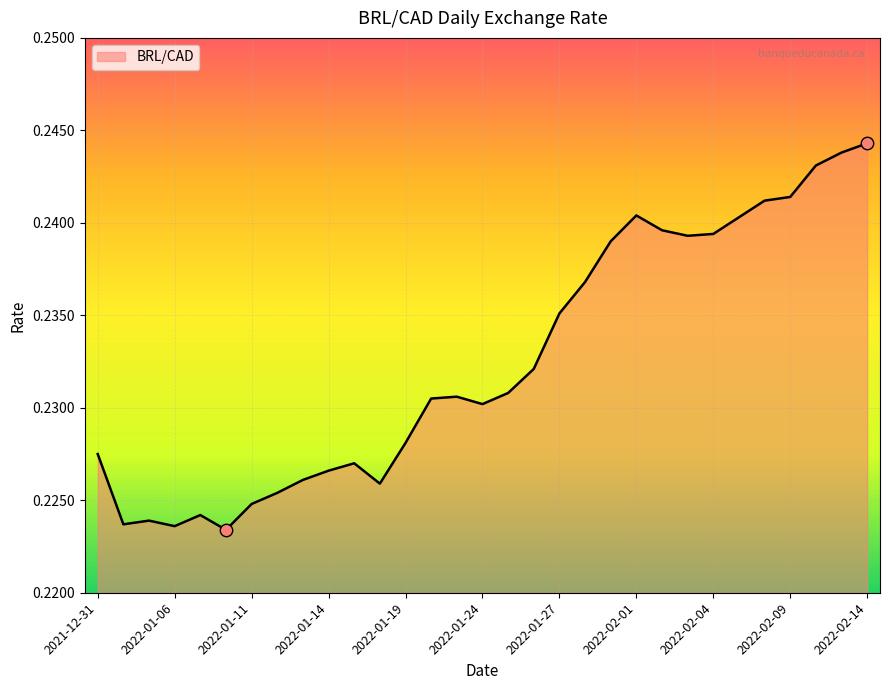

How many lines are shown in the chart?

1